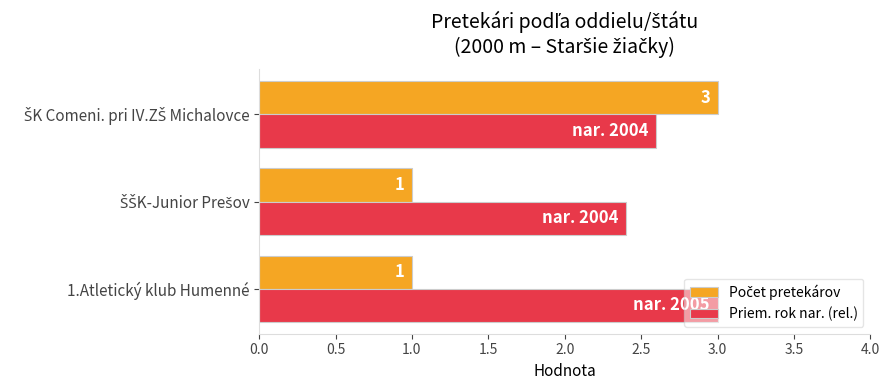

Is it true that Priem. rok nar. (rel.) equals 5.2 at 1.Atletický klub Humenné?

False